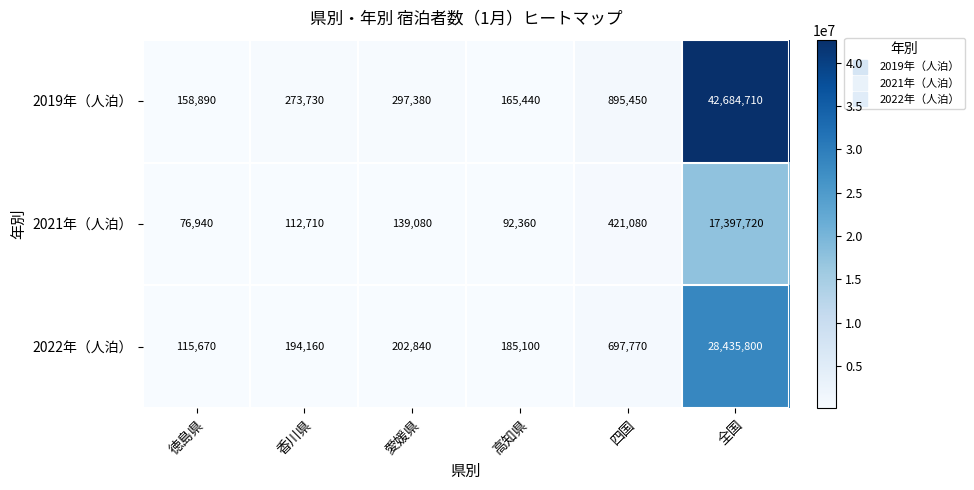

How many values in the 2019年（人泊） series are below 297380?

3